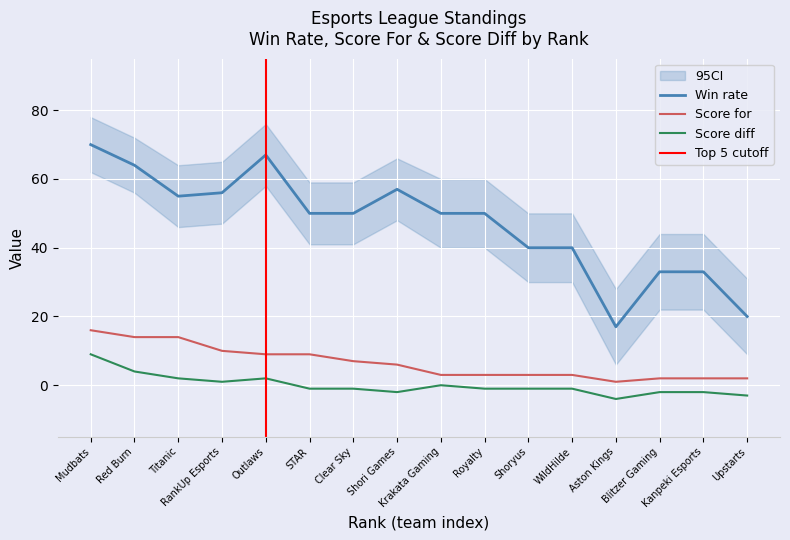

True or false: Score for and Score diff cross at least once.

False